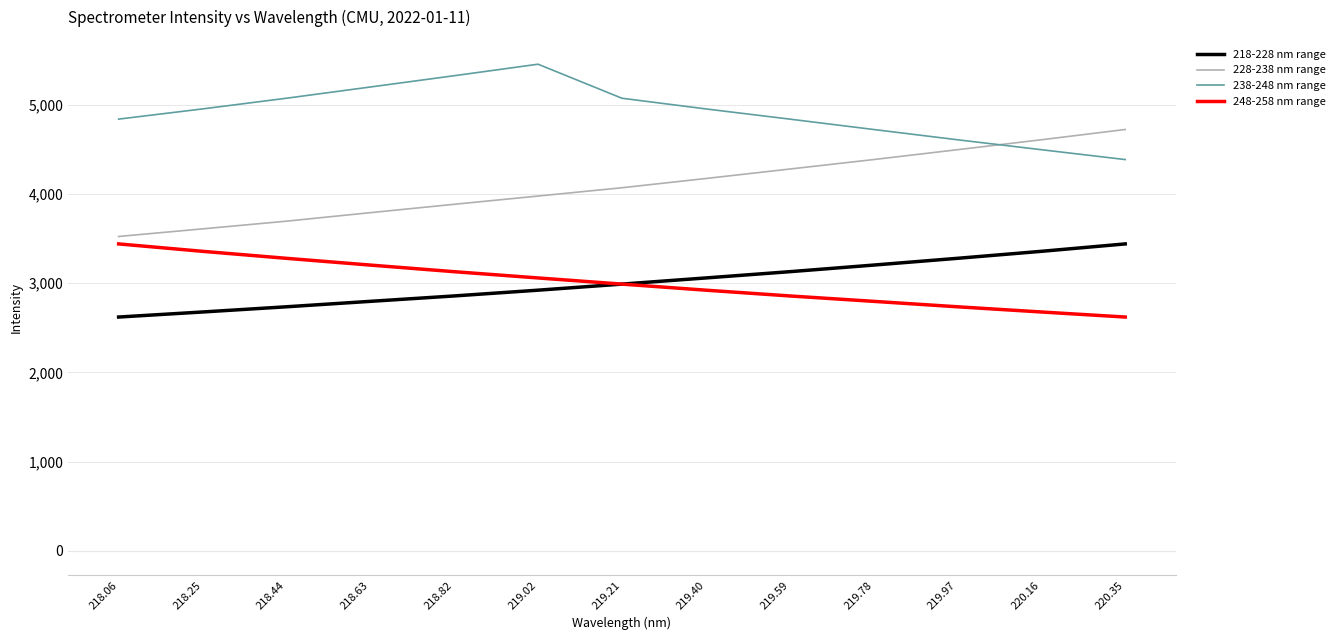

What are all the series names shown in the legend?

218-228 nm range, 228-238 nm range, 238-248 nm range, 248-258 nm range